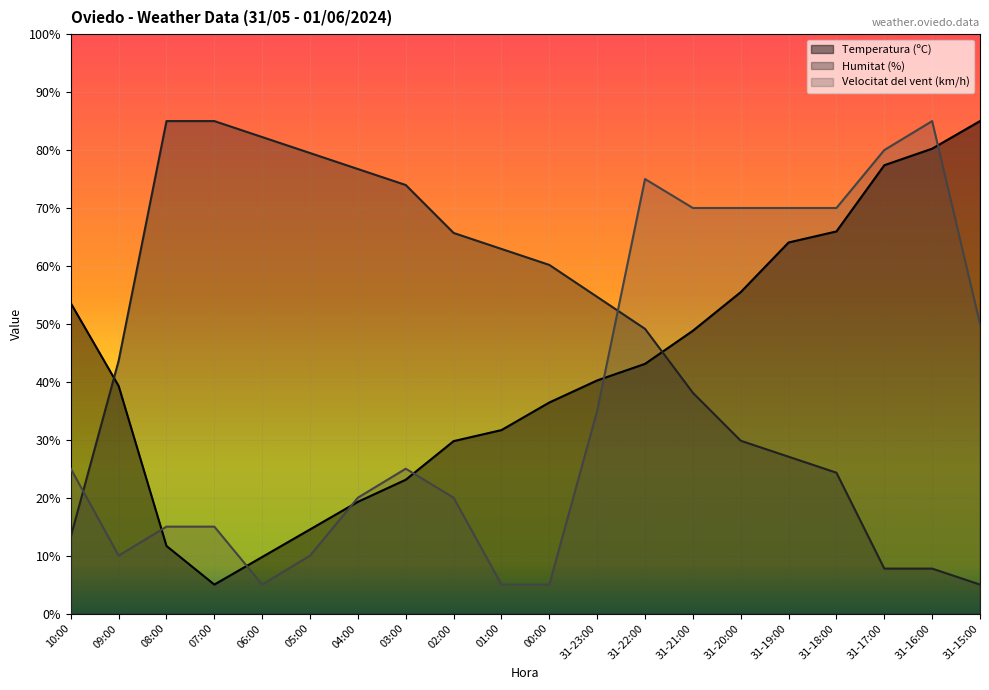

What is the approximate value of Temperatura (ºC) at 00:00?

36.4